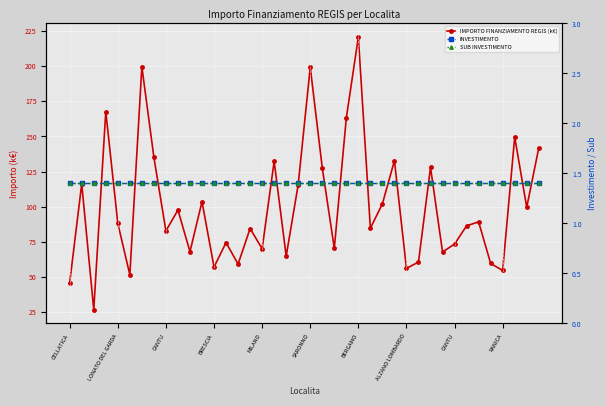

How many interior local valleys does the IMPORTO FINANZIAMENTO REGIS (k€) series have?

14